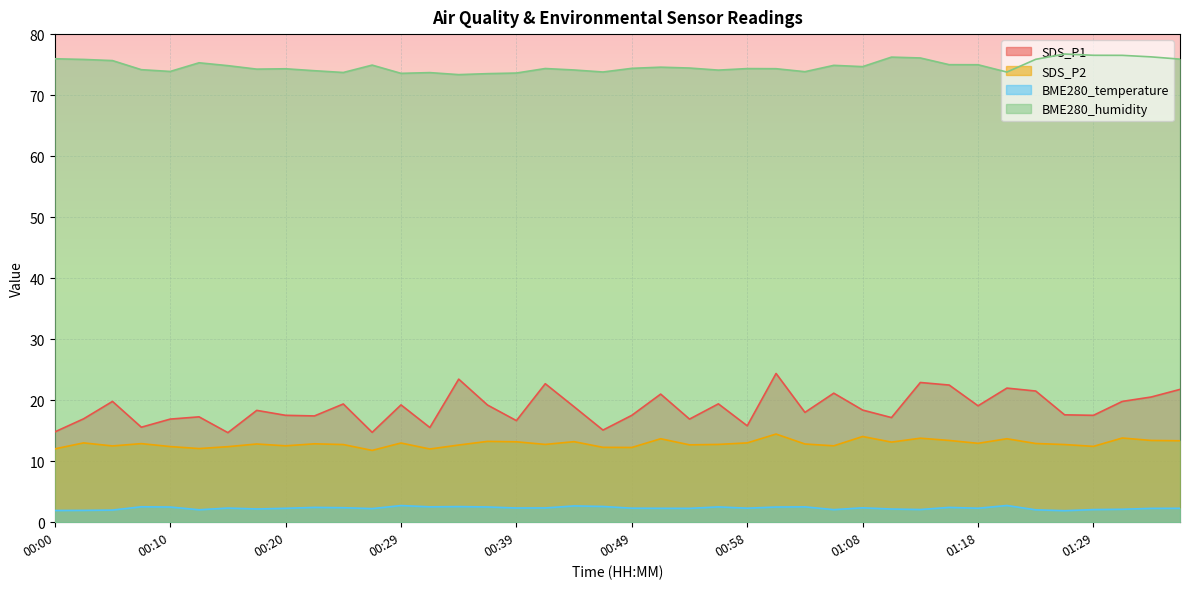

Where does the SDS_P2 series first go above 12?

00:00